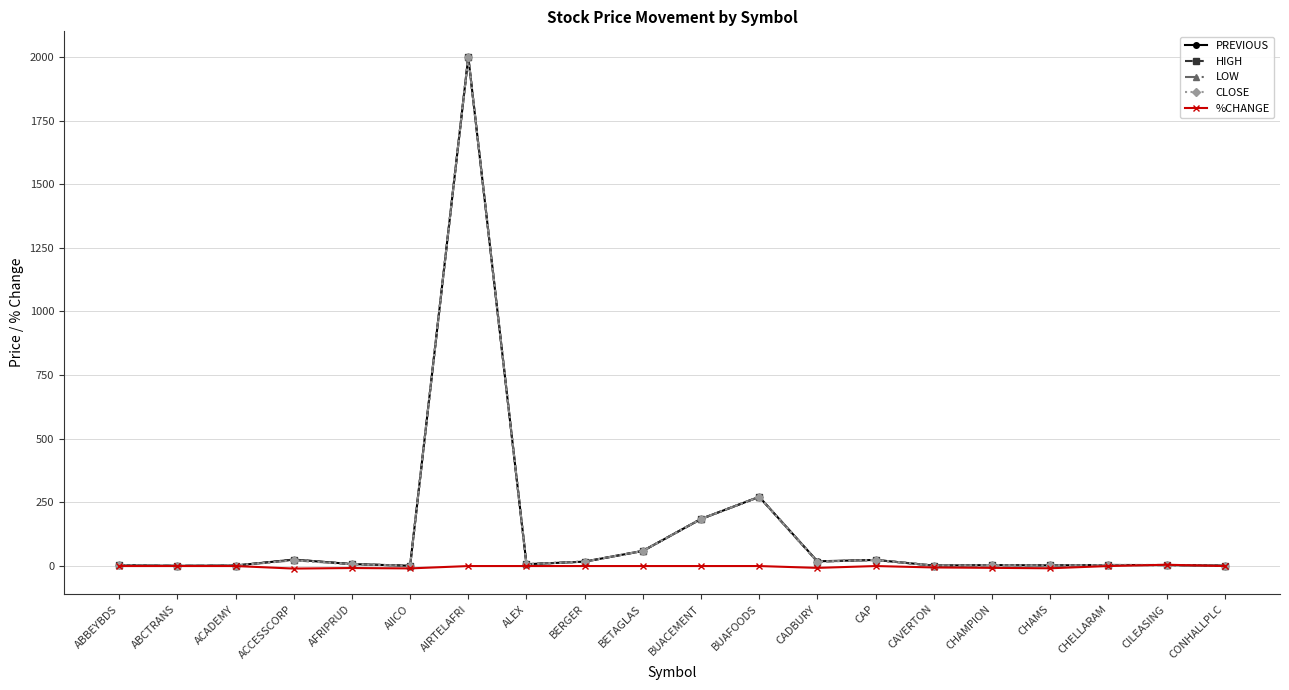

Is this an area chart (filled region under the line)?

No